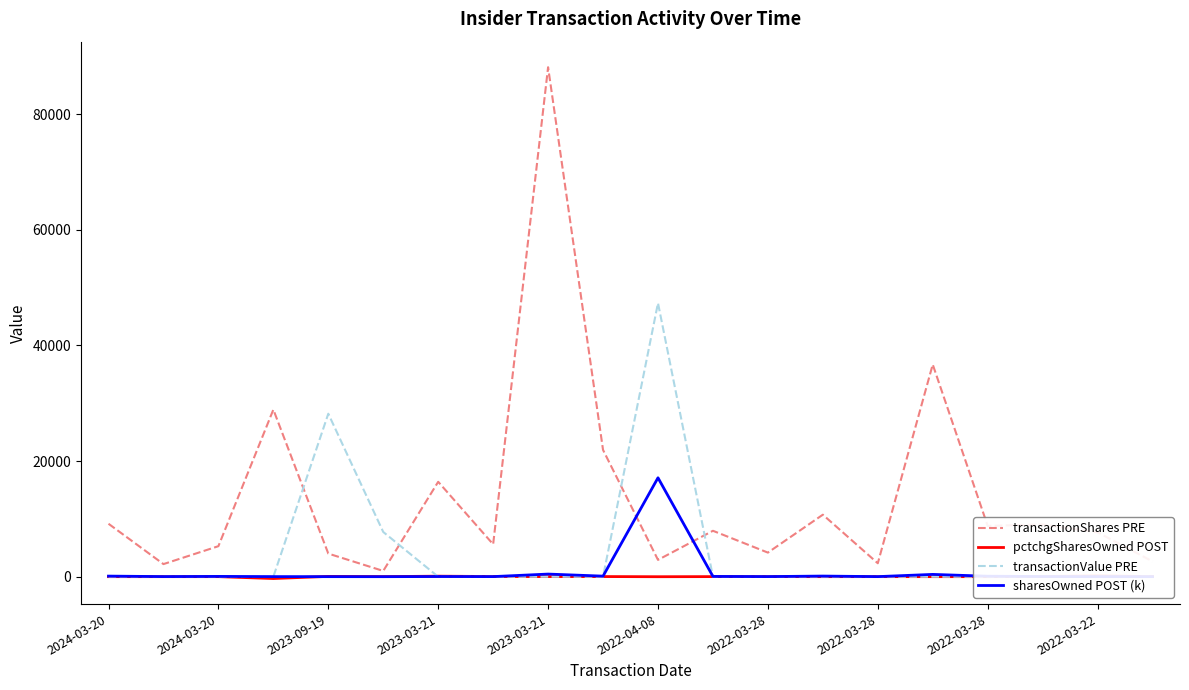

Which series has the largest total across all categories?

transactionShares PRE